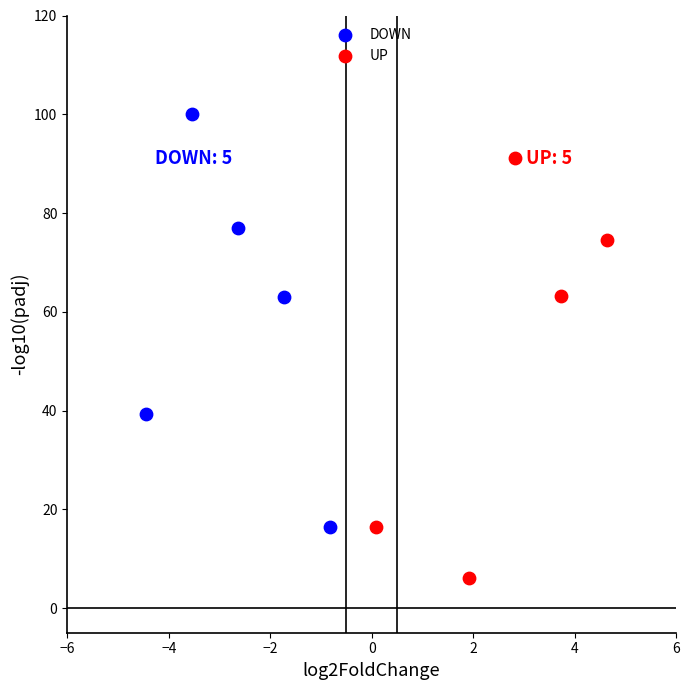

Which series reaches the maximum Y coordinate?

DOWN